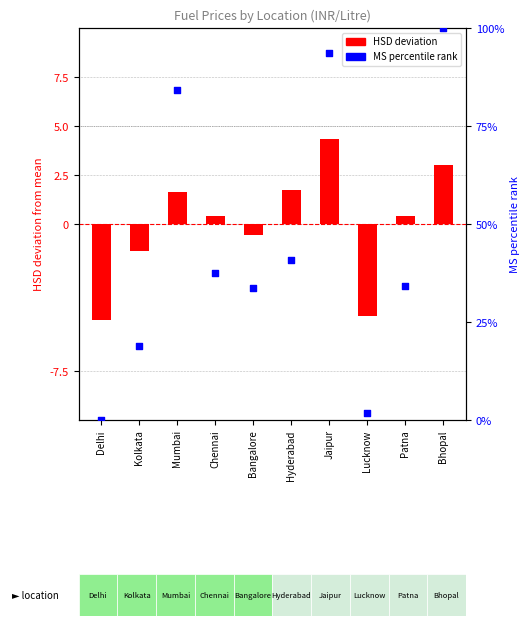

Which series has the widest spread of Y values?

MS percentile rank